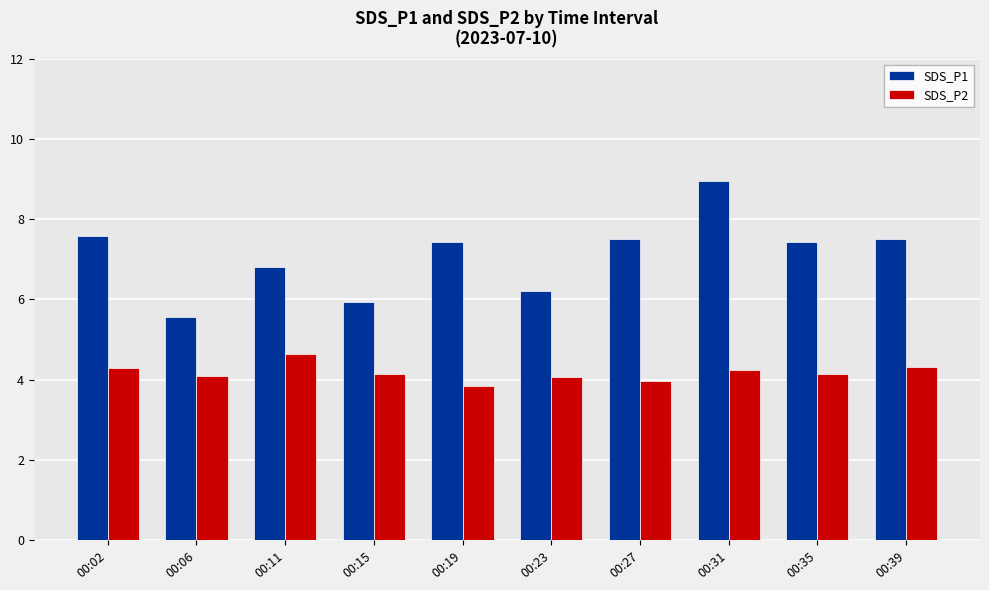

At how many categories does at least one series exceed 5?

10